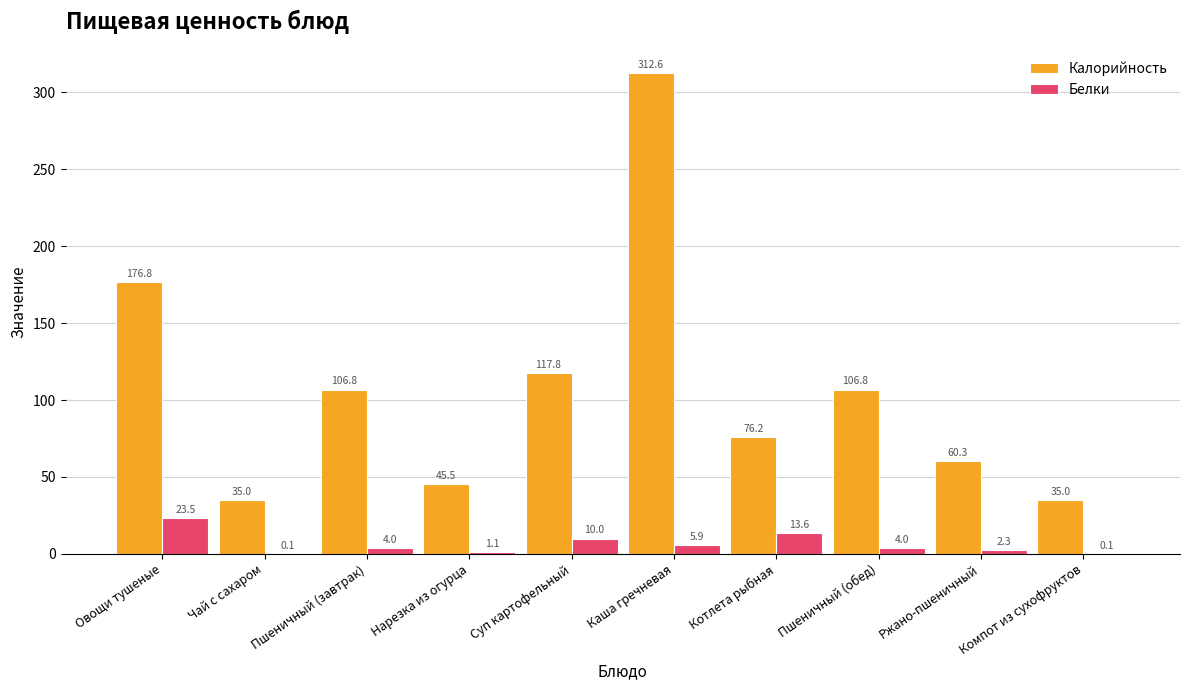

The Калорийность series shows 35.0 at Компот из сухофруктов. True or false?

True